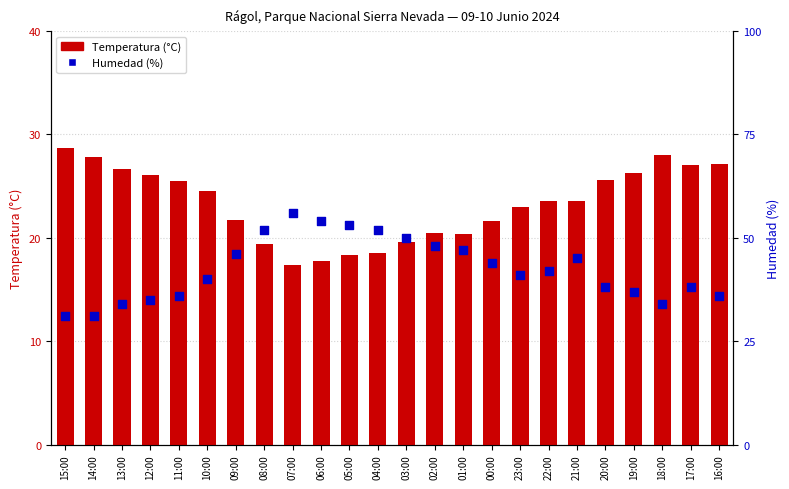

Is the value of Temperatura (°C) at 17:00 greater than the value of Humedad (%) at 11:00?

No